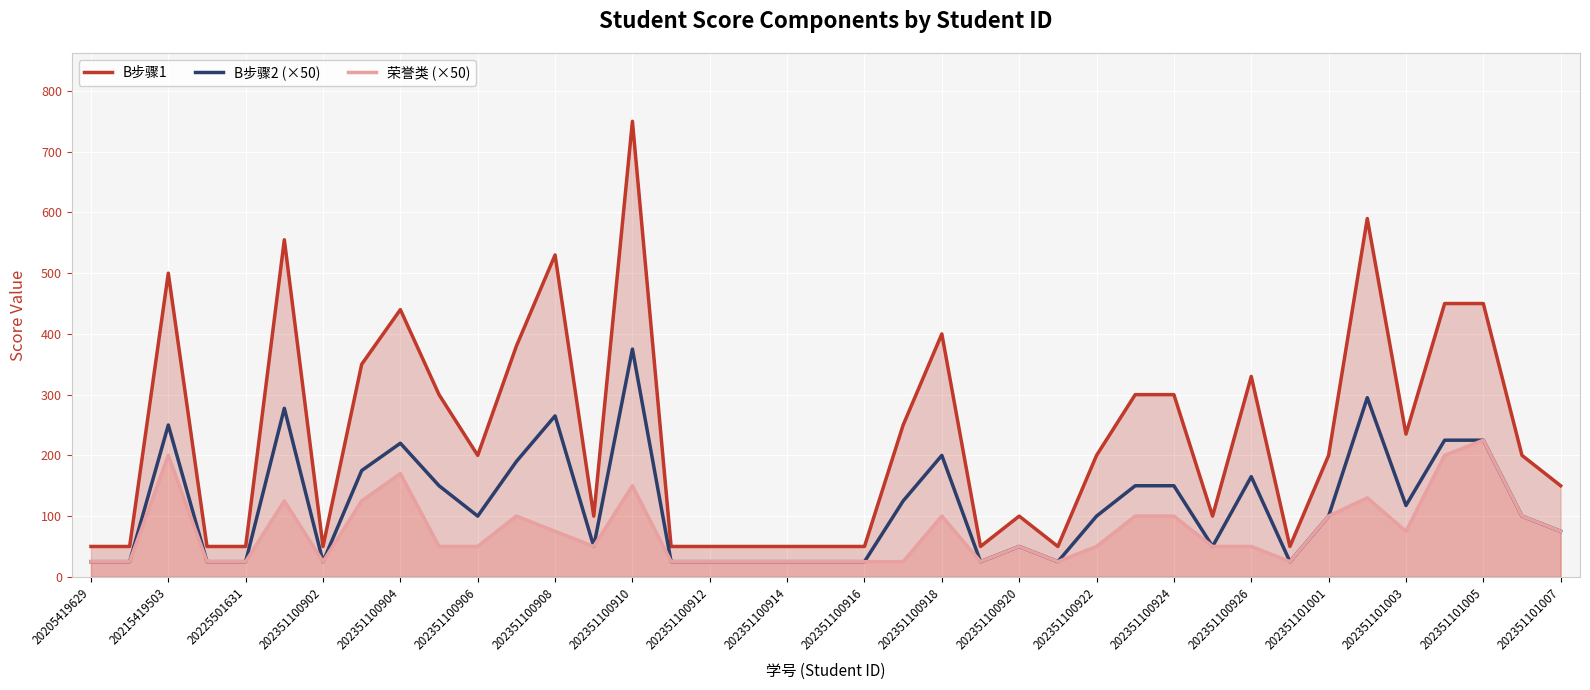

Which series has the largest range (max minus min)?

B步骤1